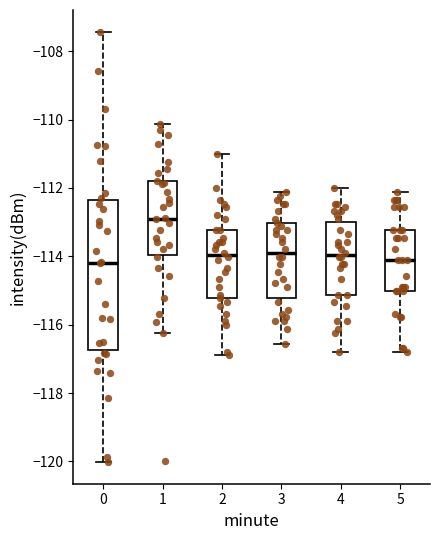

Reading left to right, transcribe this box plot: for each box, give where its median line is, the range the box spans, and where its two whiskers end, as read against the y-axis. The values are not printed on the chart, so give them approximately, as read against the axis.

0: median -114.2, box -116.8 to -112.4, whiskers -120.0 to -107.4
1: median -112.8, box -114.0 to -111.8, whiskers -116.2 to -110.2
2: median -114.0, box -115.2 to -113.2, whiskers -116.8 to -111.0
3: median -114.0, box -115.2 to -113.0, whiskers -116.6 to -112.2
4: median -114.0, box -115.2 to -113.0, whiskers -116.8 to -112.0
5: median -114.2, box -115.0 to -113.2, whiskers -116.8 to -112.2